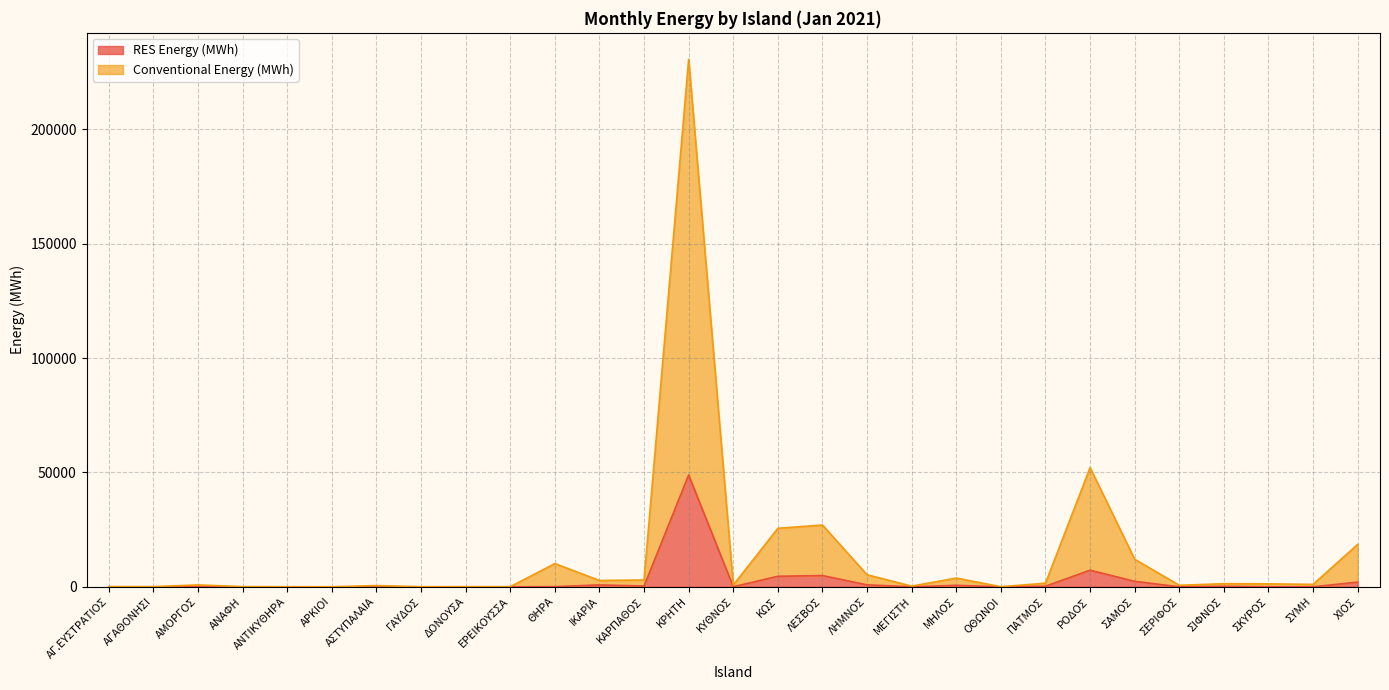

The value of RES Energy (MWh) at ΡΟΔΟΣ is 11666.9. True or false?

False